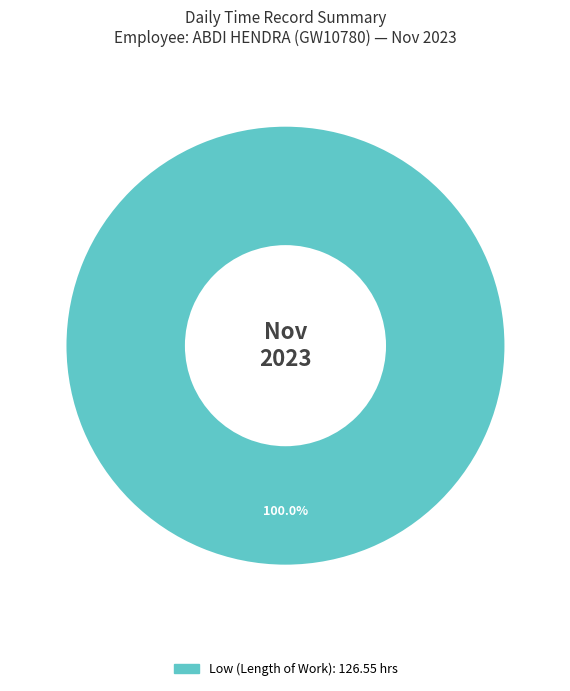

Does any single category account for the majority?

Yes